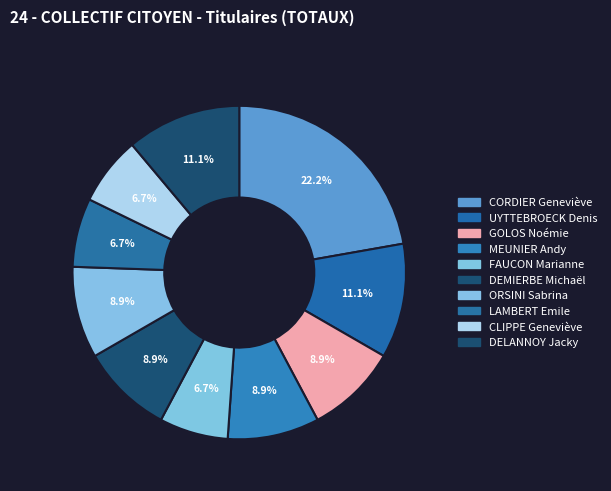

What is the change in value from MEUNIER Andy to CLIPPE Geneviève?

-1